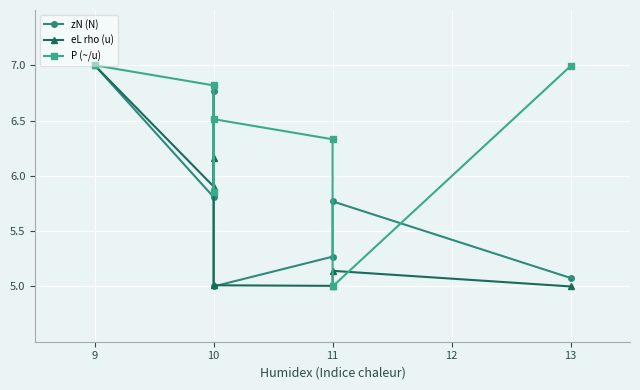

Which series changed the most between 10 and 11?

eL rho (u)